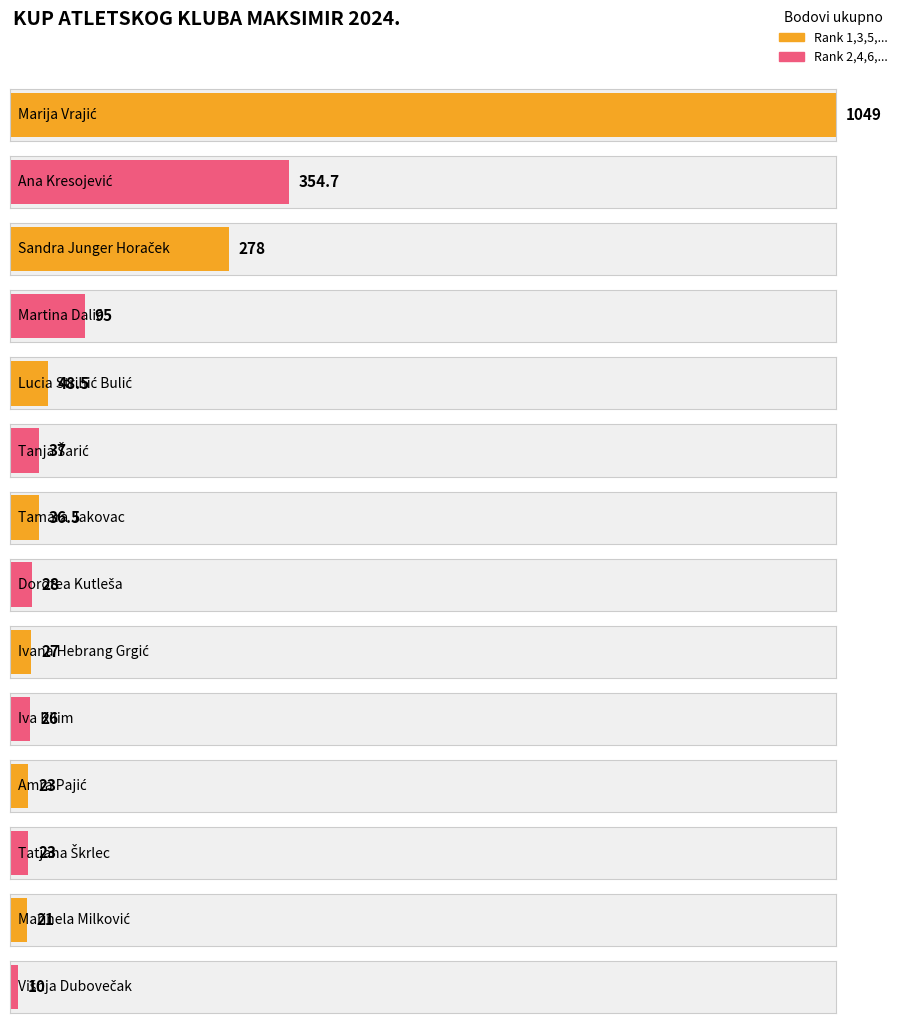

Between Dorotea Kutleša and Marija Vrajić, which is larger?

Marija Vrajić